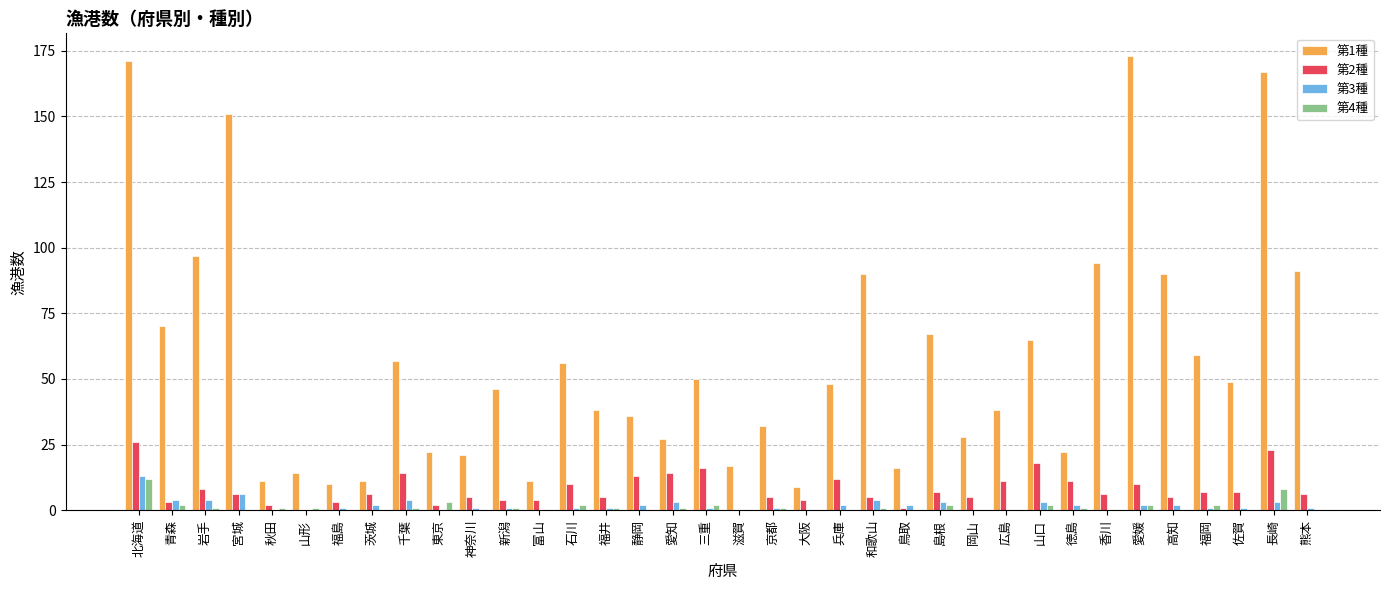

Which category has the highest value in the 第1種 series?

愛媛